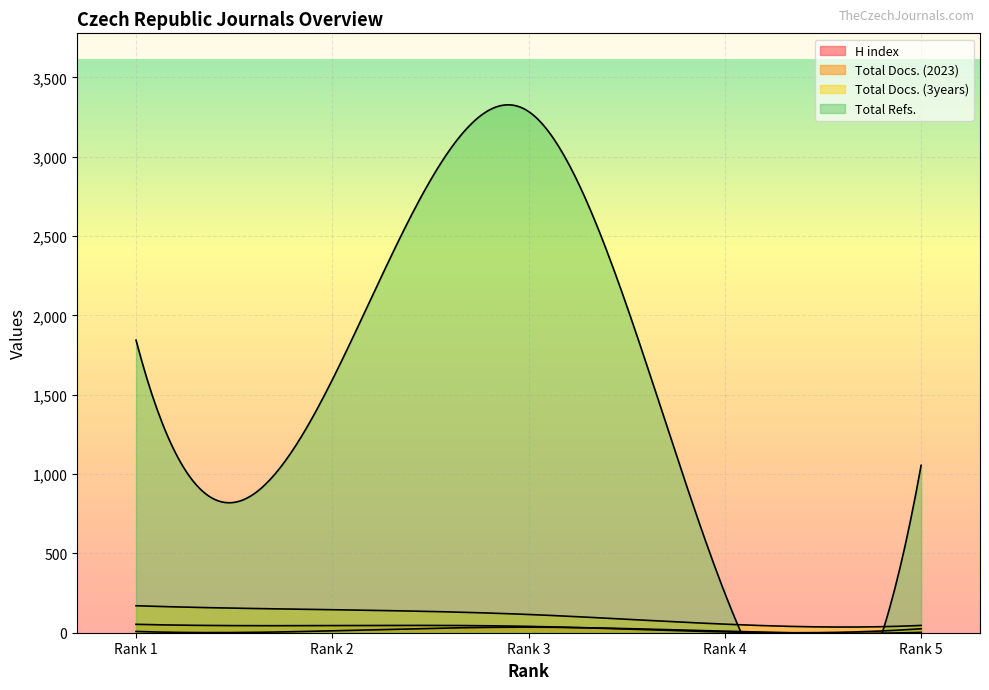

Reading left to right, what are all the values shown in this chart?

H index: Rank 1=8	Rank 2=12	Rank 3=35	Rank 4=9	Rank 5=2
Total Docs. (2023): Rank 1=53	Rank 2=45	Rank 3=40	Rank 4=5	Rank 5=25
Total Docs. (3years): Rank 1=170	Rank 2=145	Rank 3=115	Rank 4=54	Rank 5=46
Total Refs.: Rank 1=1844	Rank 2=1594	Rank 3=3285	Rank 4=249	Rank 5=1055